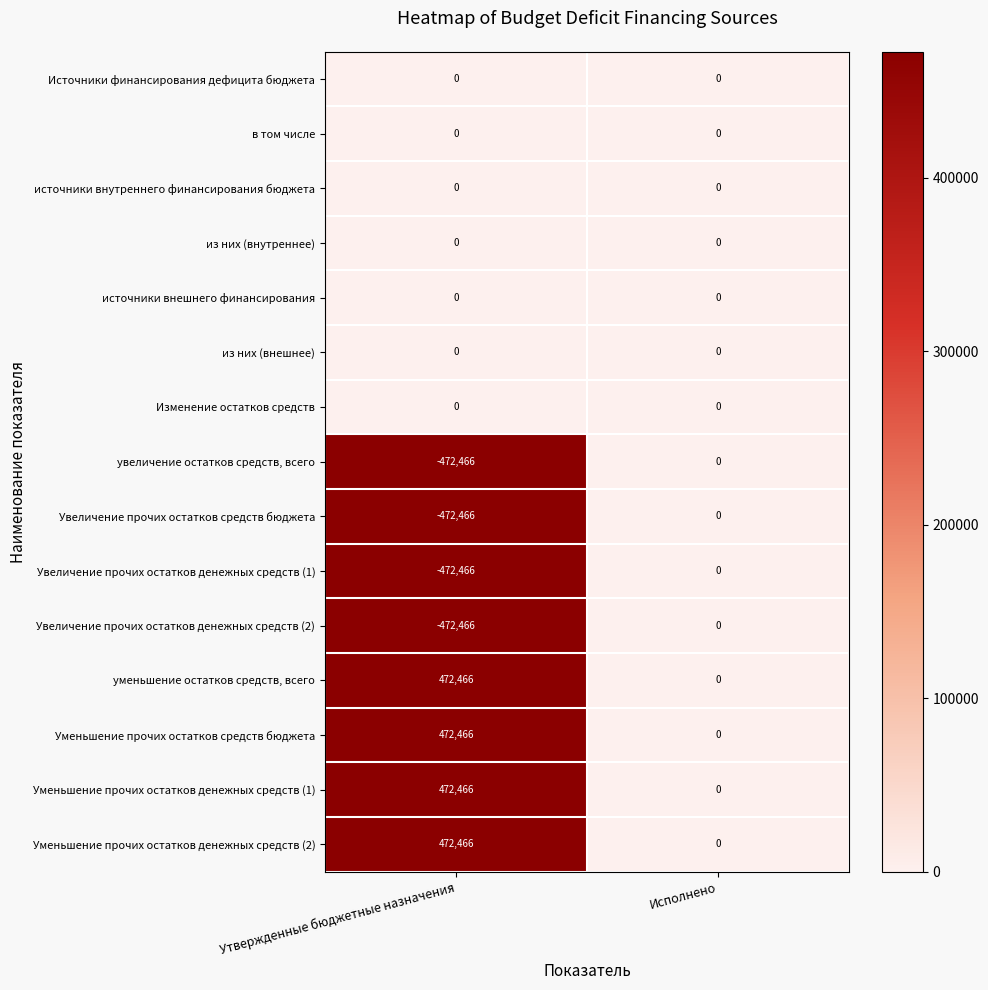

Reading left to right, what are all the values shown in this chart?

Источники финансирования дефицита бюджета: Утвержденные бюджетные назначения=0	Исполнено=0
в том числе: Утвержденные бюджетные назначения=0	Исполнено=0
источники внутреннего финансирования бюджета: Утвержденные бюджетные назначения=0	Исполнено=0
из них (внутреннее): Утвержденные бюджетные назначения=0	Исполнено=0
источники внешнего финансирования: Утвержденные бюджетные назначения=0	Исполнено=0
из них (внешнее): Утвержденные бюджетные назначения=0	Исполнено=0
Изменение остатков средств: Утвержденные бюджетные назначения=0	Исполнено=0
увеличение остатков средств, всего: Утвержденные бюджетные назначения=-472466	Исполнено=0
Увеличение прочих остатков средств бюджета: Утвержденные бюджетные назначения=-472466	Исполнено=0
Увеличение прочих остатков денежных средств (1): Утвержденные бюджетные назначения=-472466	Исполнено=0
Увеличение прочих остатков денежных средств (2): Утвержденные бюджетные назначения=-472466	Исполнено=0
уменьшение остатков средств, всего: Утвержденные бюджетные назначения=472466	Исполнено=0
Уменьшение прочих остатков средств бюджета: Утвержденные бюджетные назначения=472466	Исполнено=0
Уменьшение прочих остатков денежных средств (1): Утвержденные бюджетные назначения=472466	Исполнено=0
Уменьшение прочих остатков денежных средств (2): Утвержденные бюджетные назначения=472466	Исполнено=0